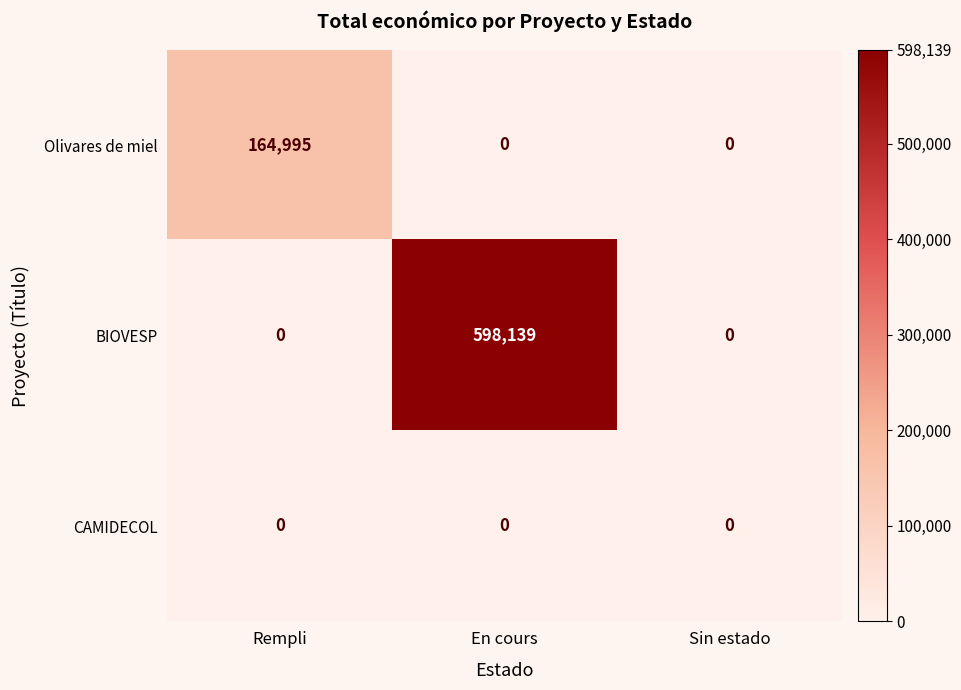

Rank the series by their average value, from highest to lowest.

BIOVESP, Olivares de miel, CAMIDECOL